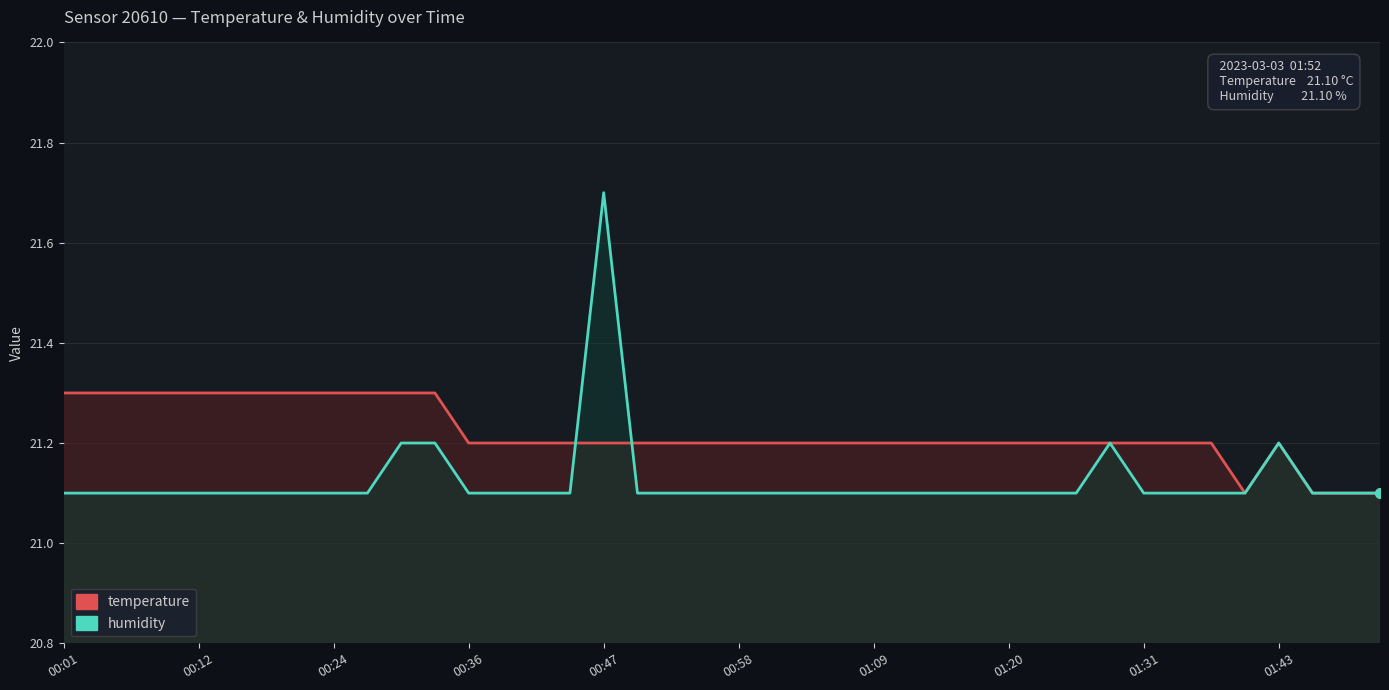

True or false: humidity has more than 2 points higher than both neighbors.

True